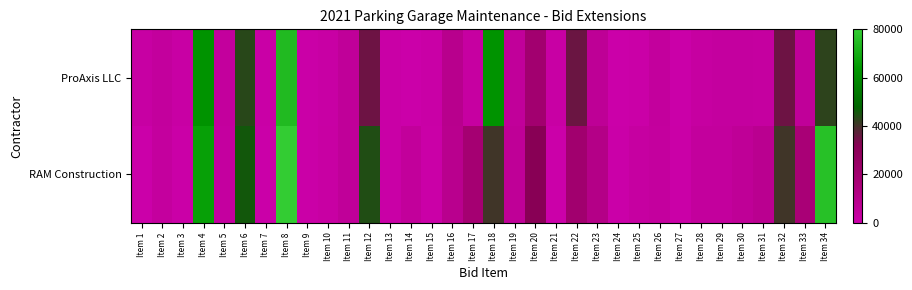

Rank the series at Item 22 from highest to lowest value.

ProAxis LLC, RAM Construction